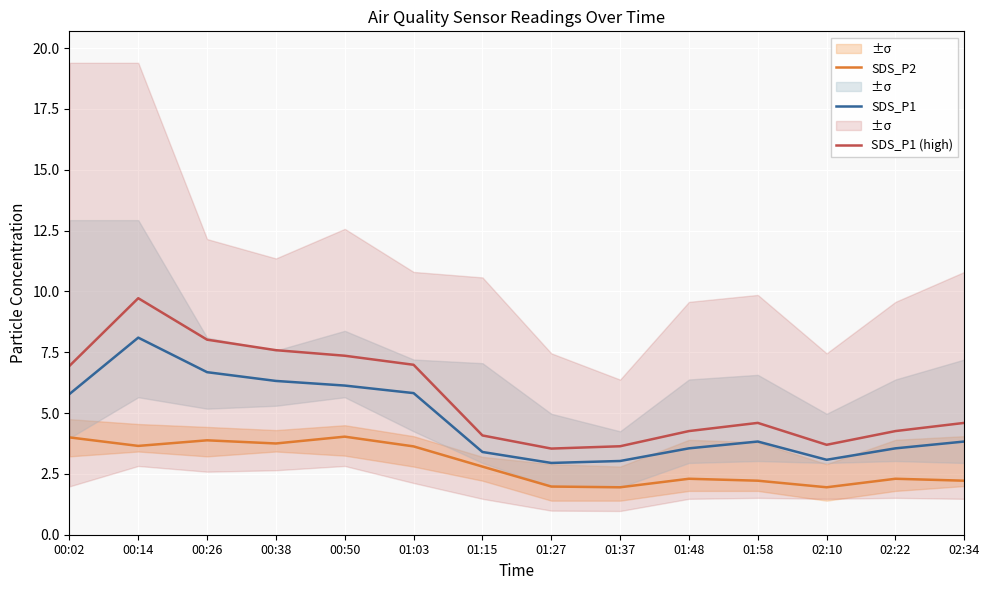

The SDS_P1 (high) series shows 1.3 at 02:10. True or false?

False